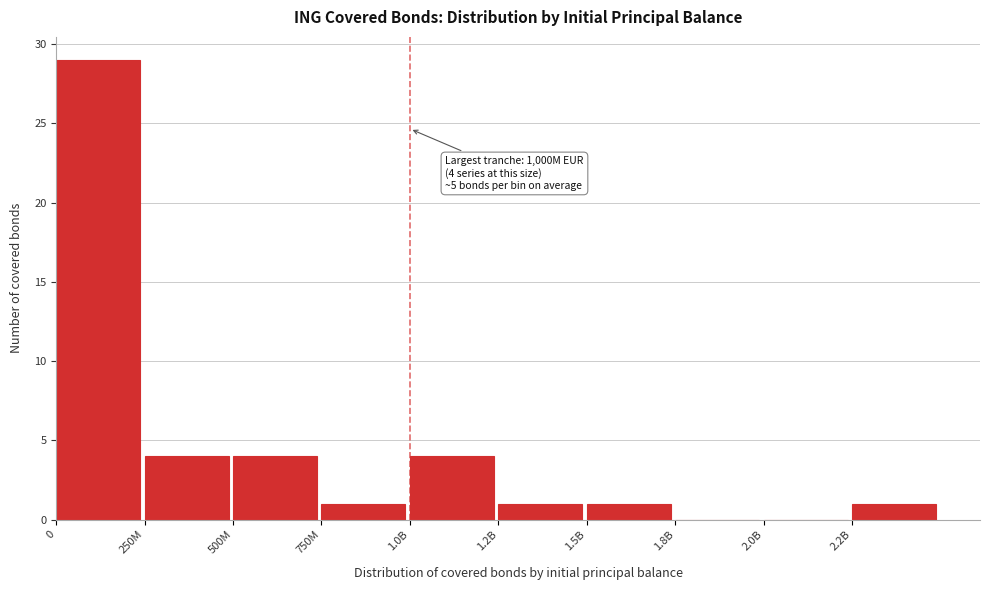

Reading left to right, transcribe all the data shown in this chart.

0=29	250M=4	500M=4	750M=1	1.0B=4	1.2B=1	1.5B=1	1.8B=0	2.0B=0	2.2B=1